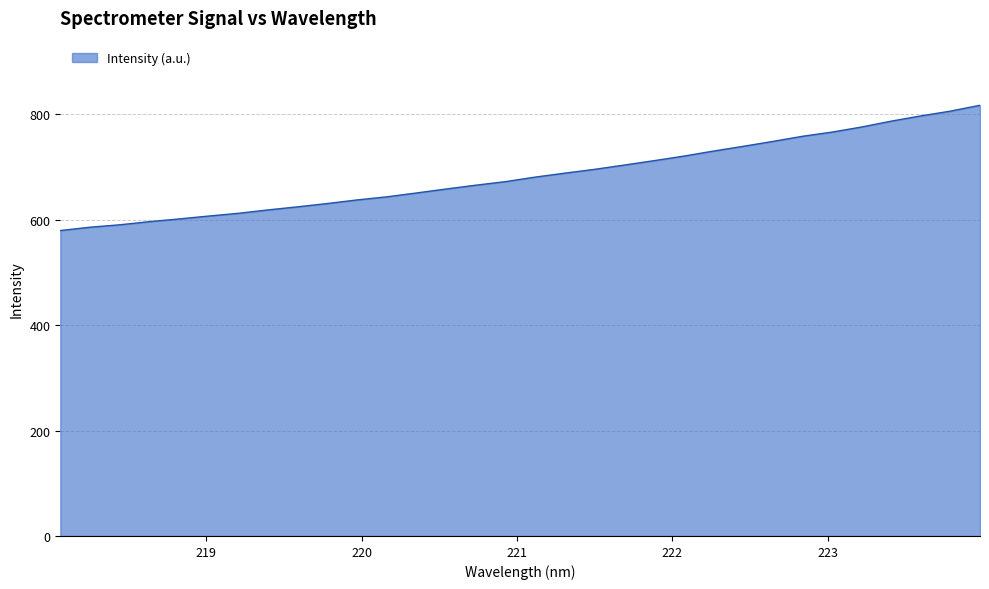

How many lines are shown in the chart?

1